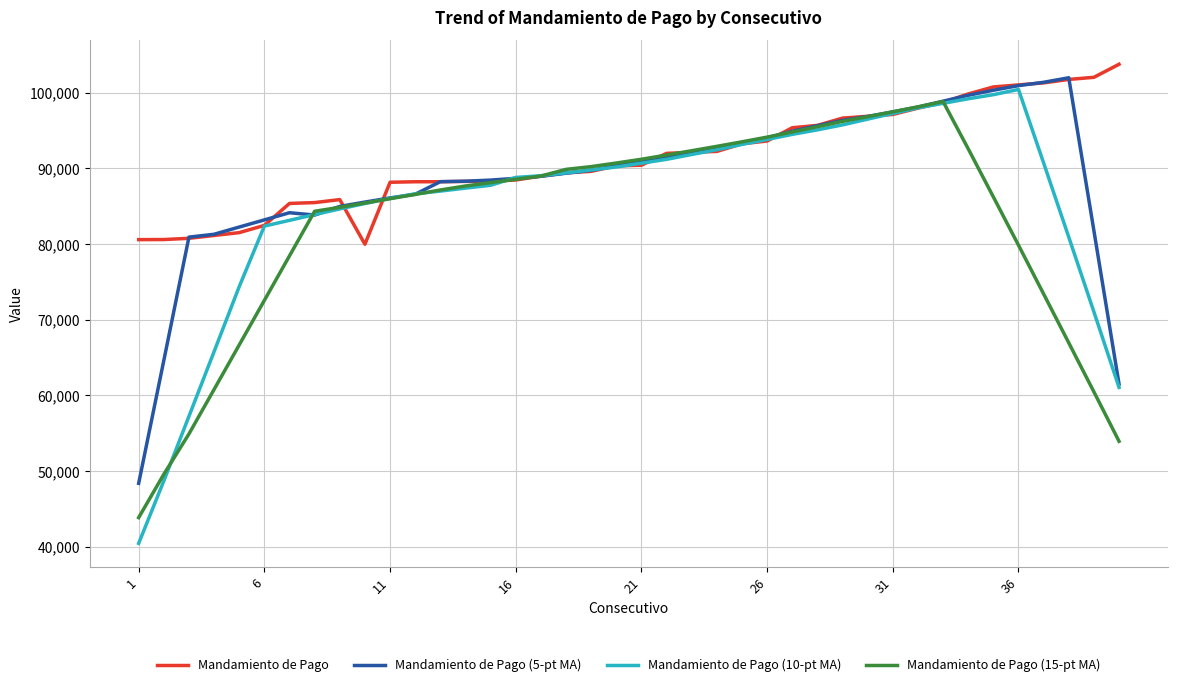

Rank the series by their average value, from lowest to highest.

Mandamiento de Pago (15-pt MA), Mandamiento de Pago (10-pt MA), Mandamiento de Pago (5-pt MA), Mandamiento de Pago